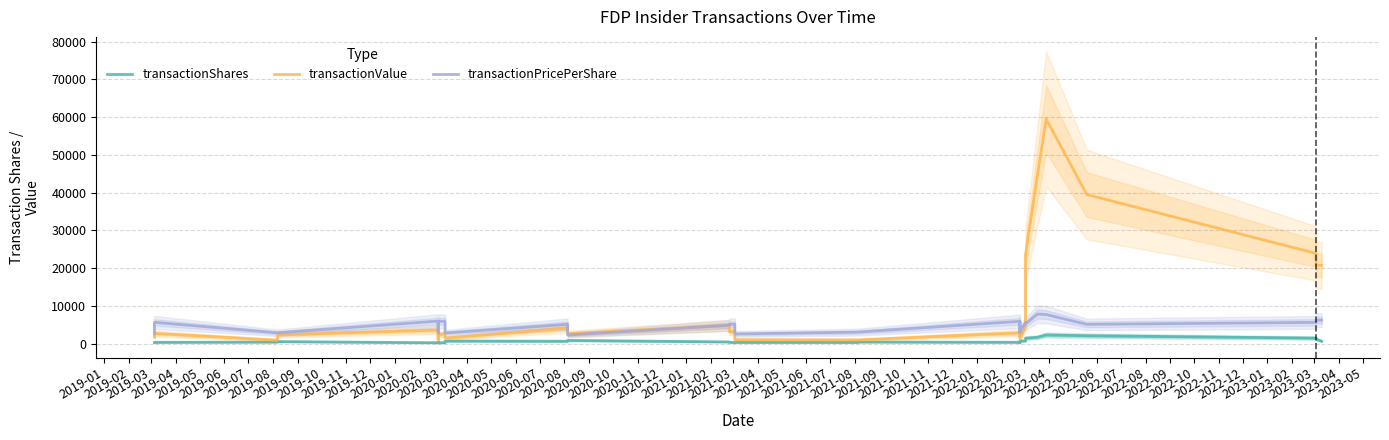

What is the label of the 17th point from the left?

2020-05